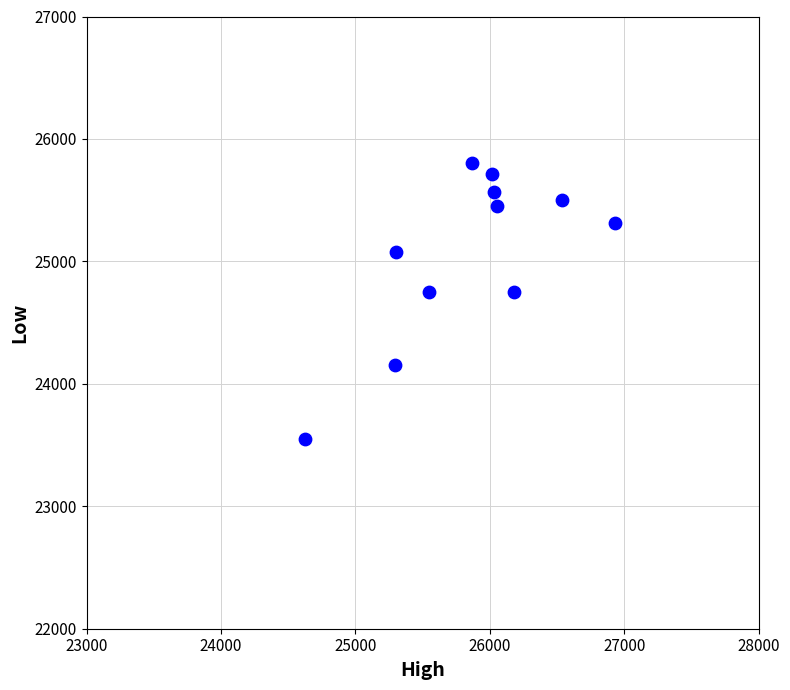

What is the range of X values (max minus min)?

2300.8